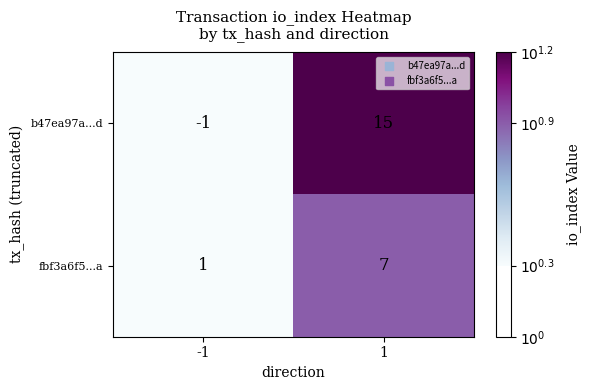

What is the maximum value shown in the chart?

15